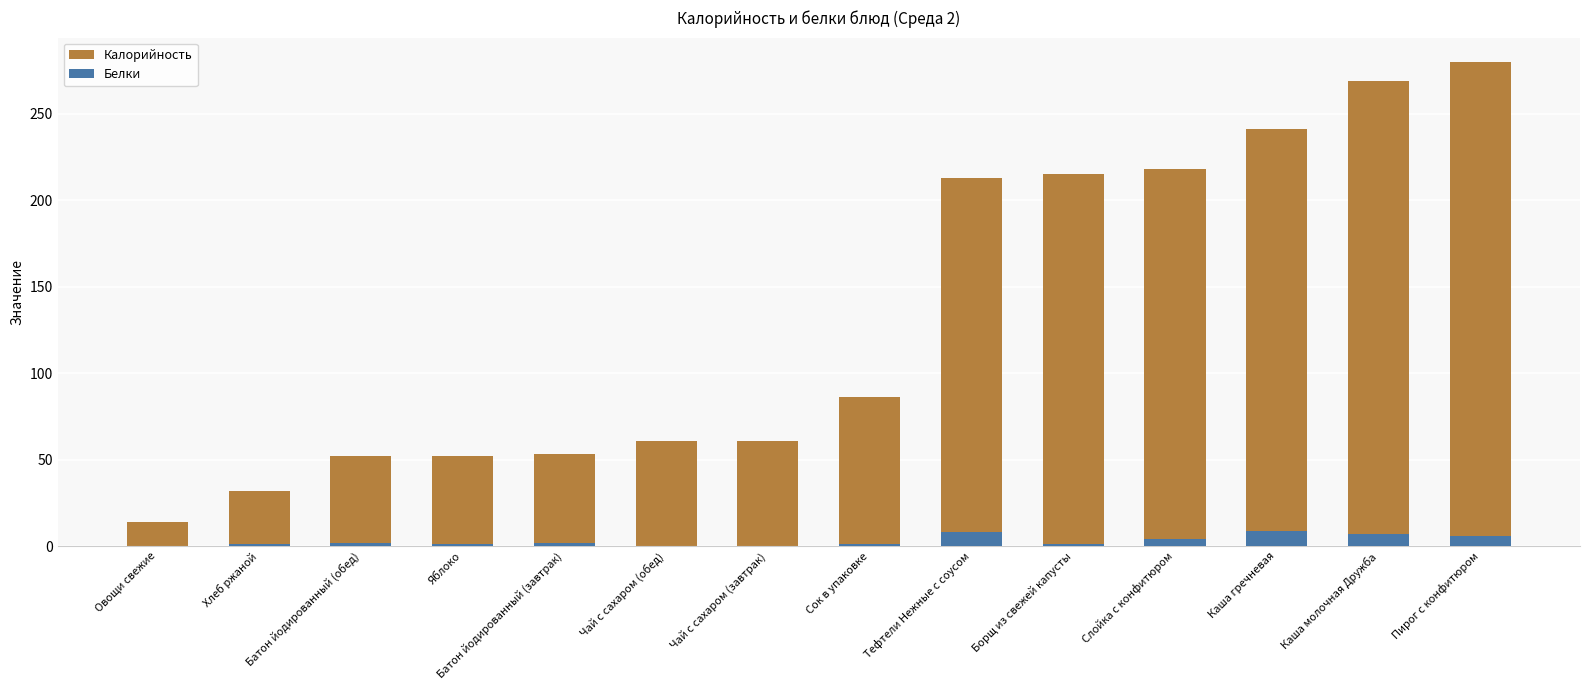

Where is Калорийность nearest to the value 147?

Сок в упаковке